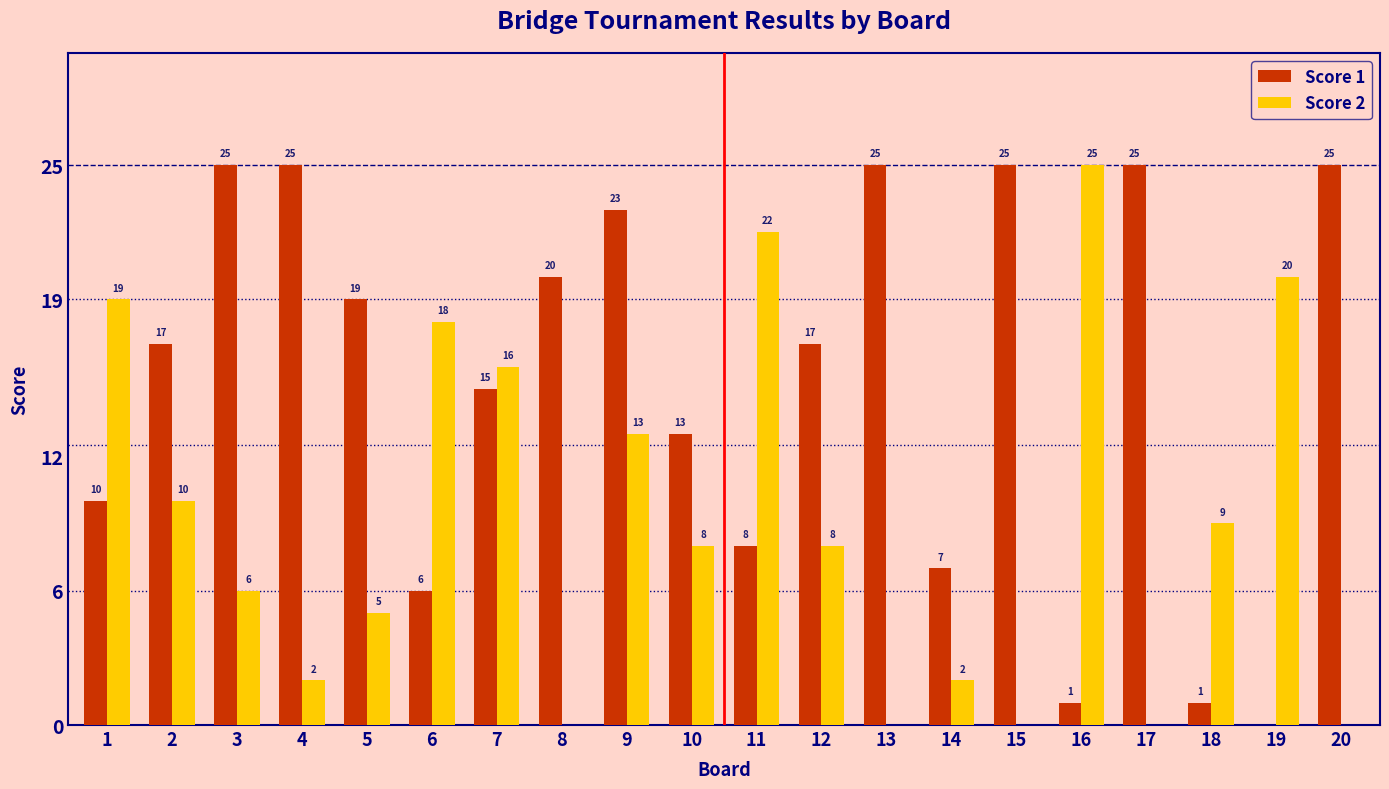

Read the Score 2 value at 3, to the nearest 5.

5